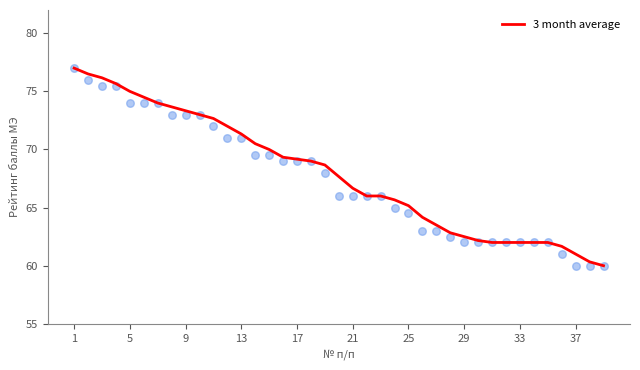

What is the highest value of the 3 month average series?

77.0